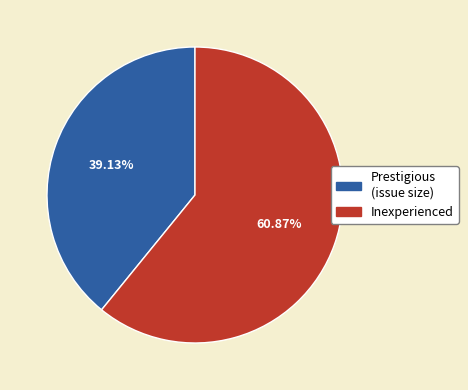

Is there any slice that represents more than half of the pie?

Yes